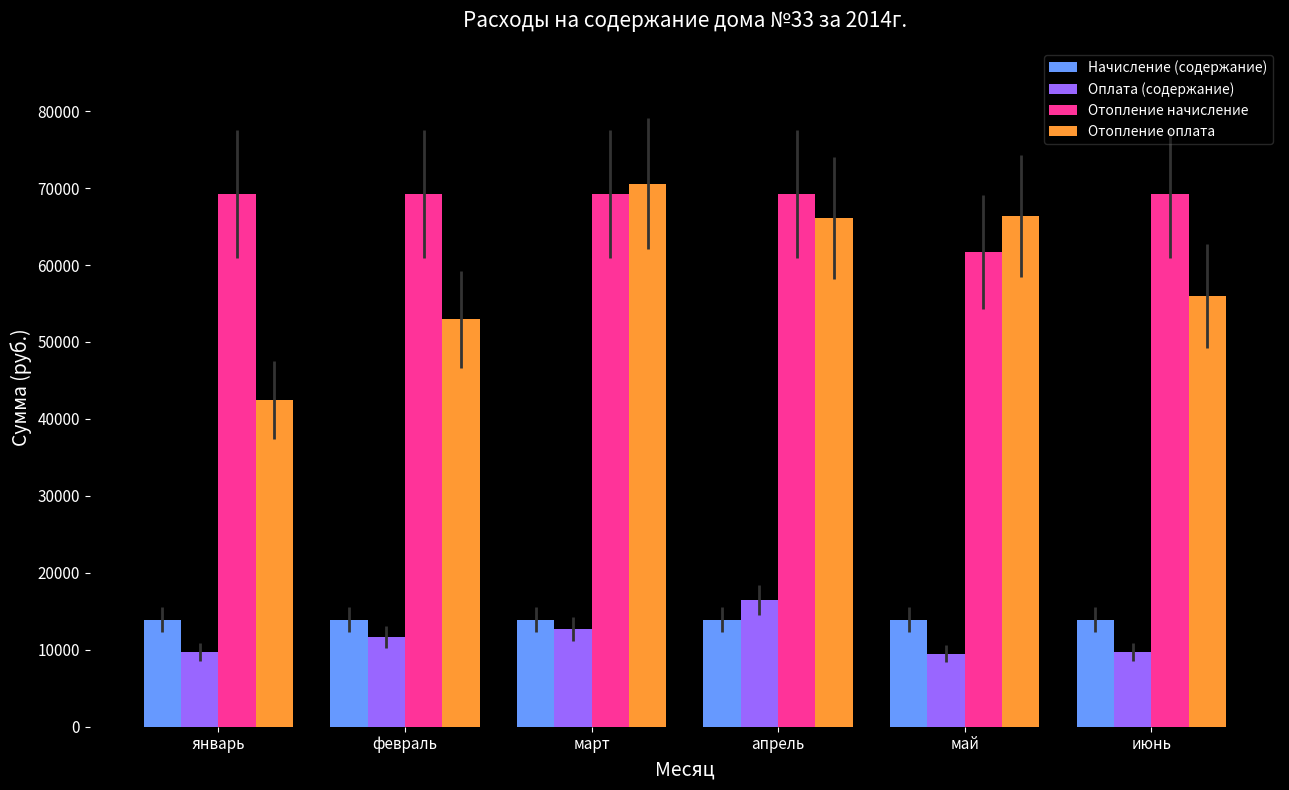

Is it true that Отопление оплата equals 66339.4 at май?

True